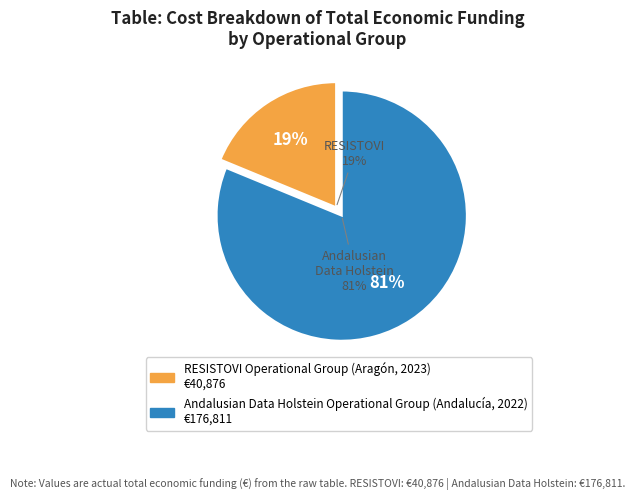

Count the number of slices in the pie.

2